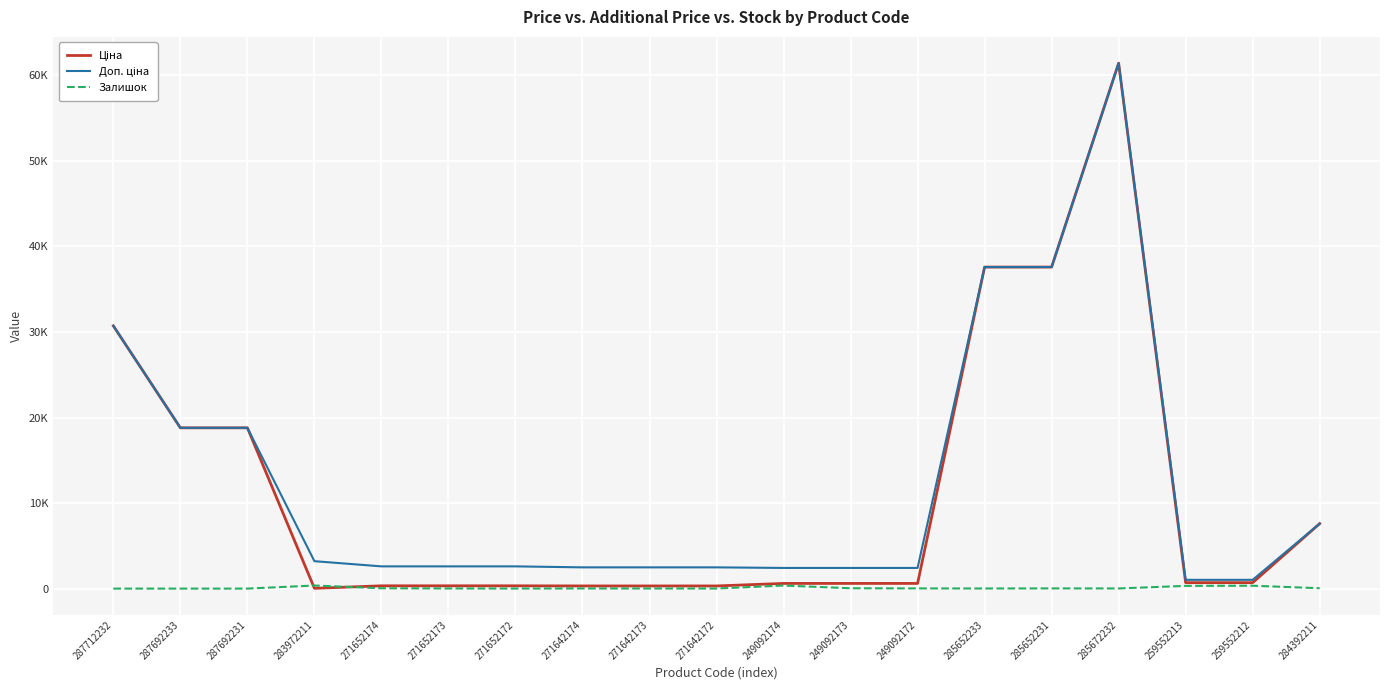

Which has a higher value, 271642173 or 271642172?

271642173